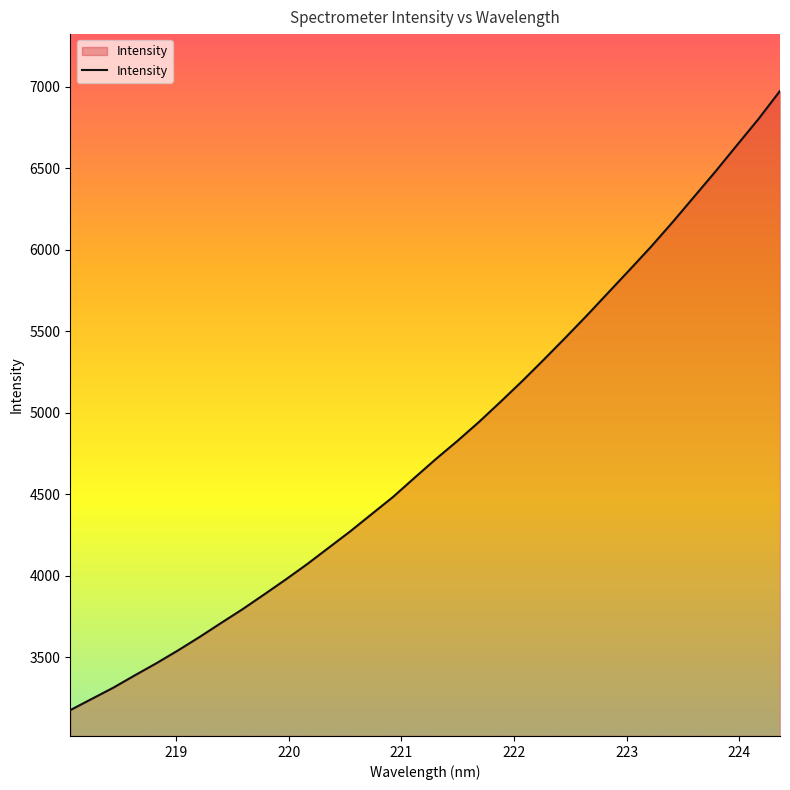

Count the number of categories in the chart.

34